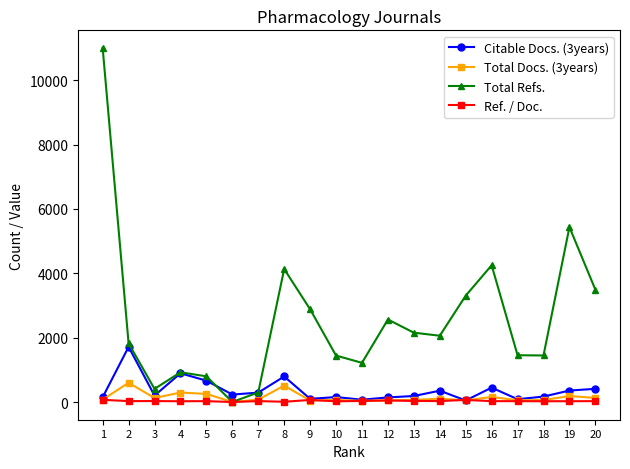

What is the total value across all series at 17?

1621.9